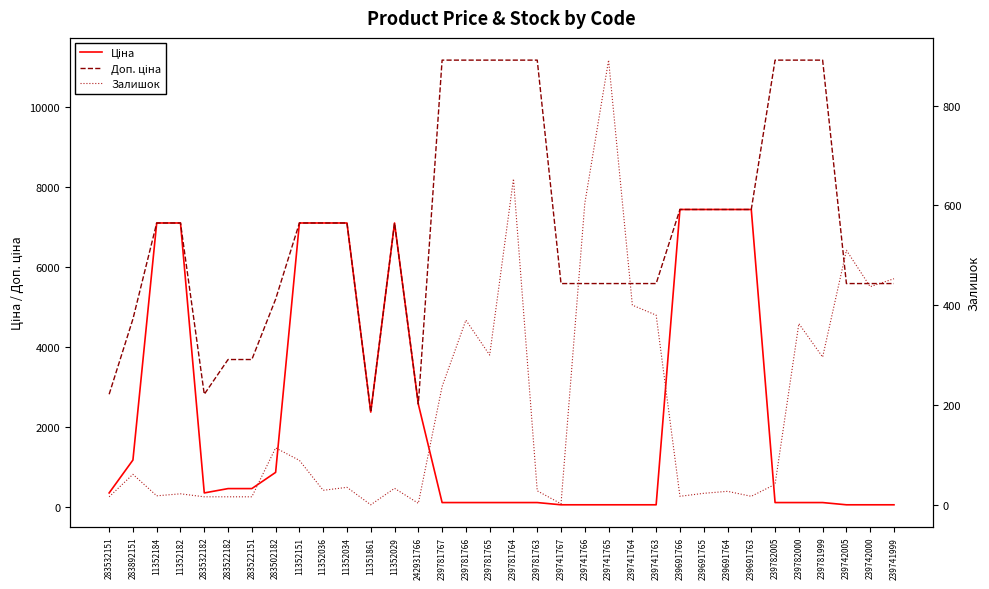

How many data points in Ціна are less than 352?

16